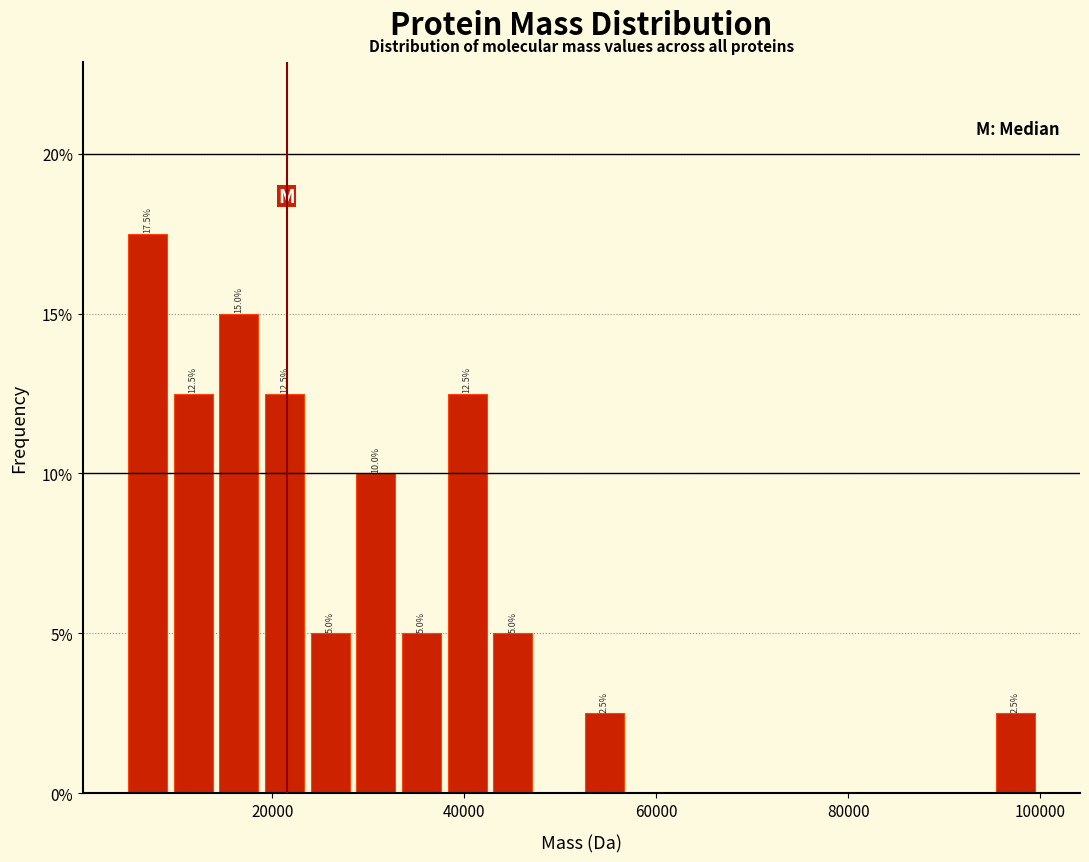

Around what value on the x-axis is the tallest bar? Give the approximate position of its centre, as read against the axis.

6000